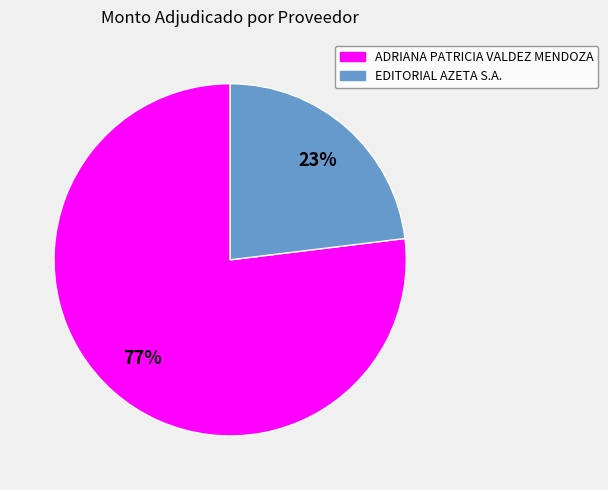

To the nearest percent, what percentage of the pie is EDITORIAL AZETA S.A.?

23%